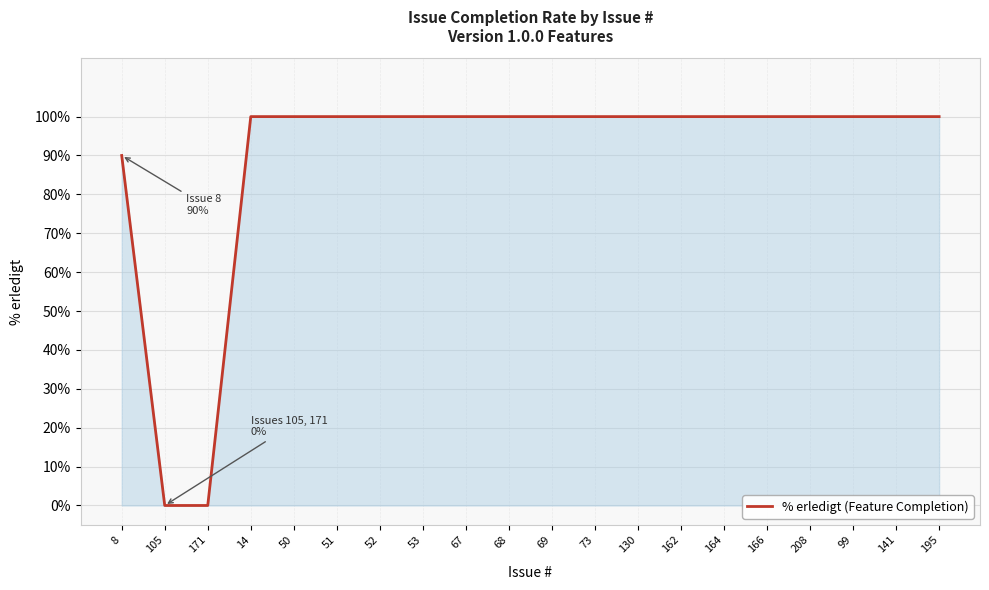

Reading left to right, what are all the values shown in this chart?

90	0	0	100	100	100	100	100	100	100	100	100	100	100	100	100	100	100	100	100